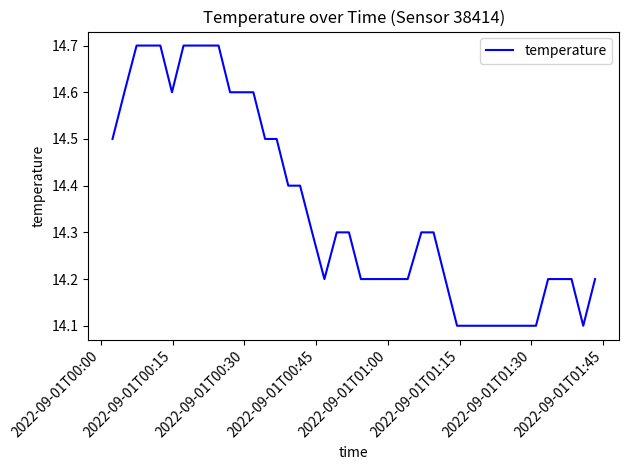

What is the difference between the maximum and minimum values?

0.6